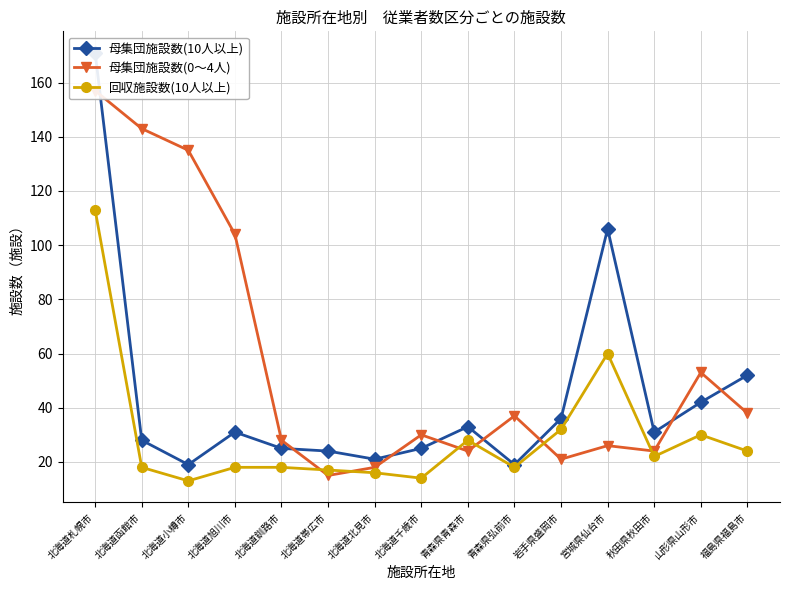

True or false: 母集団施設数(0～4人) and 回収施設数(10人以上) cross at least once.

True